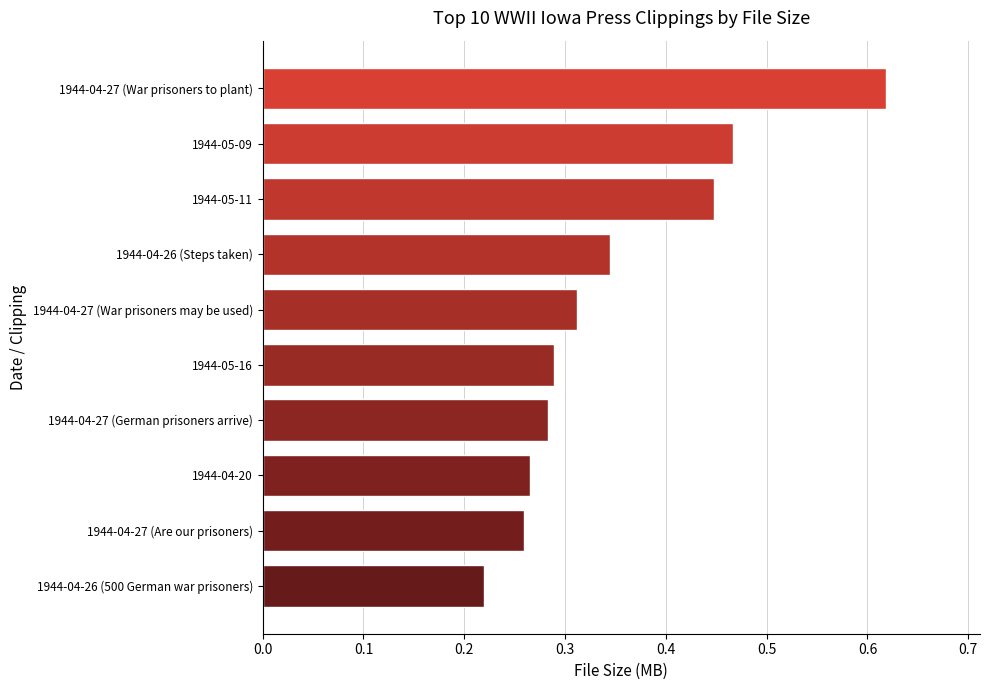

At which label is the value closest to 0?

1944-04-26 (500 German war prisoners)